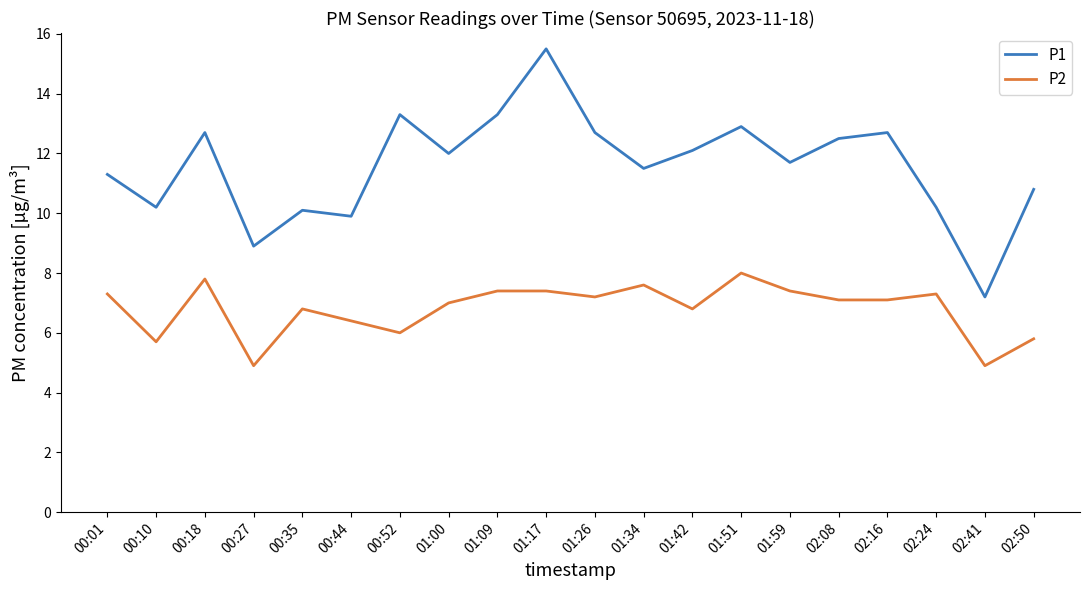

At which category is the sum across all series the highest?

01:17